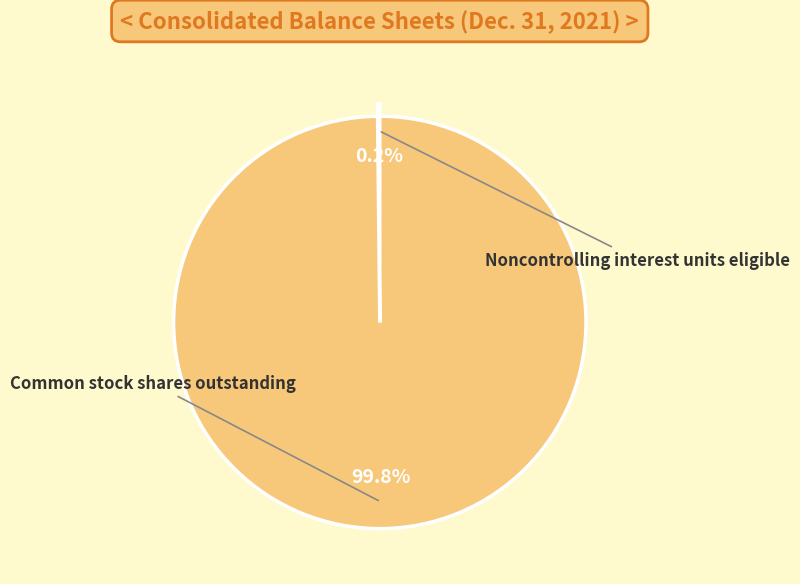

What is the largest slice in the pie chart?

Common stock shares outstanding